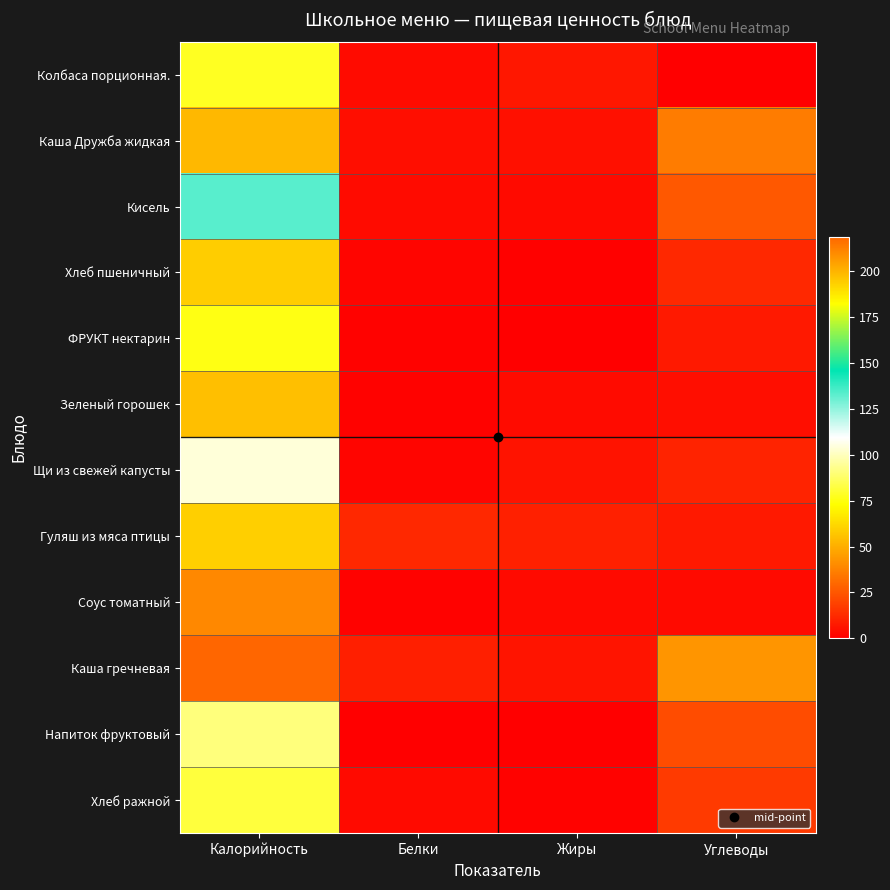

At Жиры, list the series in order from largest to smallest.

Гуляш из мяса птицы, Колбаса порционная., Каша гречневая, Щи из свежей капусты, Каша Дружба жидкая, Зеленый горошек, Кисель, Соус томатный, Хлеб ражной, Хлеб пшеничный, ФРУКТ нектарин, Напиток фруктовый